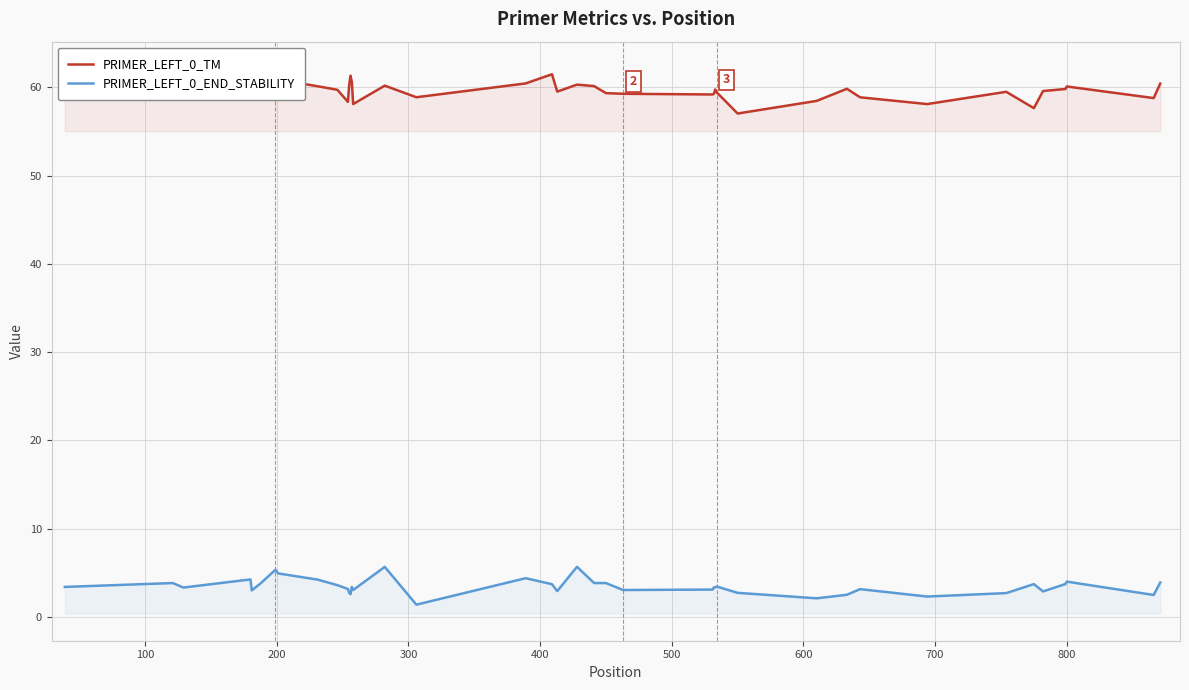

What is the highest value of the PRIMER_LEFT_0_END_STABILITY series?

5.7